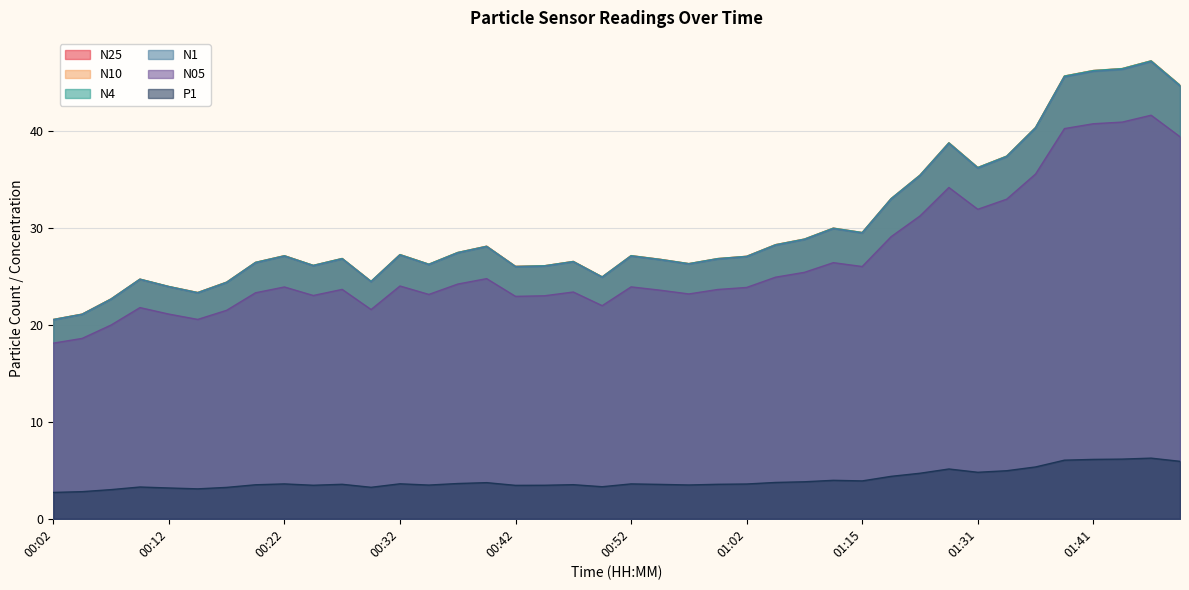

What is the value of the P1 point at the 13th from the left?

3.6